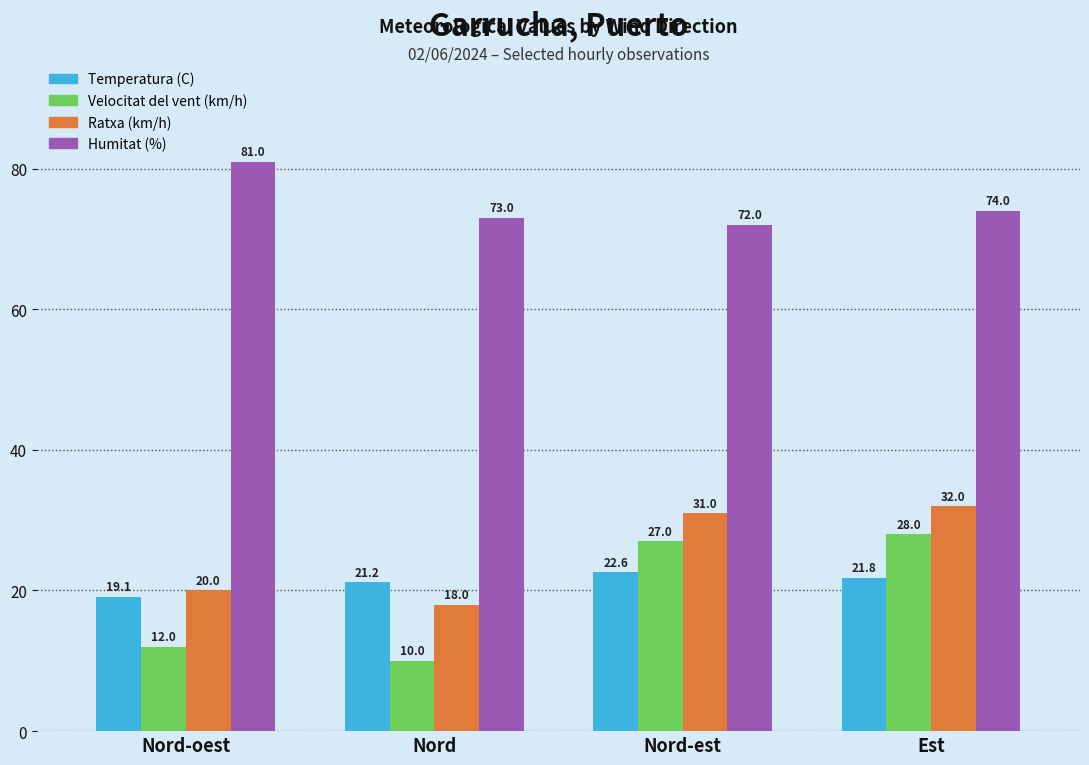

How many values in the Humitat (%) series are below 74?

2